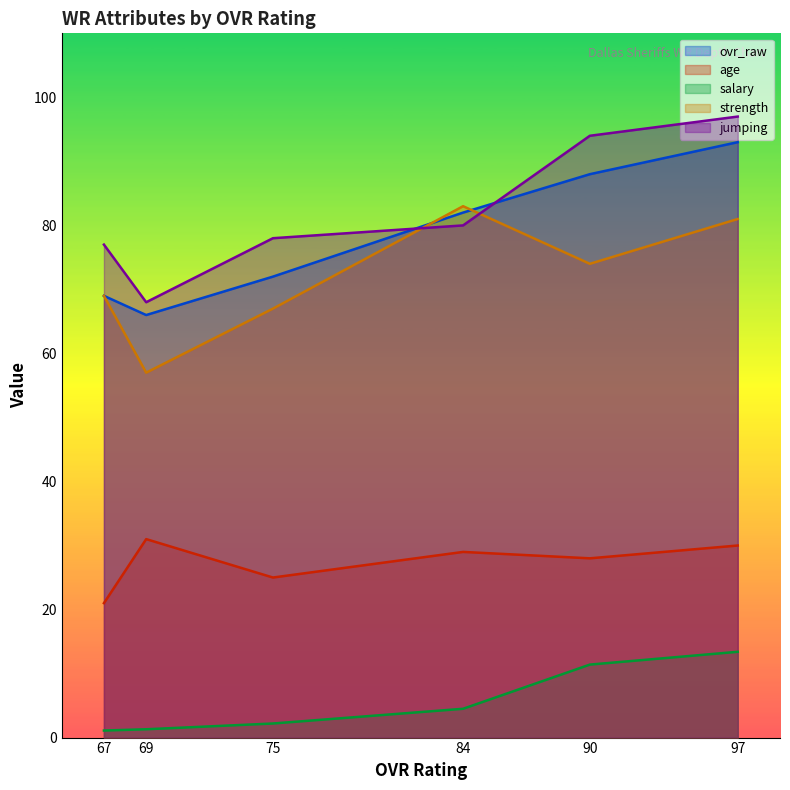

What are all the series names shown in the legend?

ovr_raw, age, salary, strength, jumping